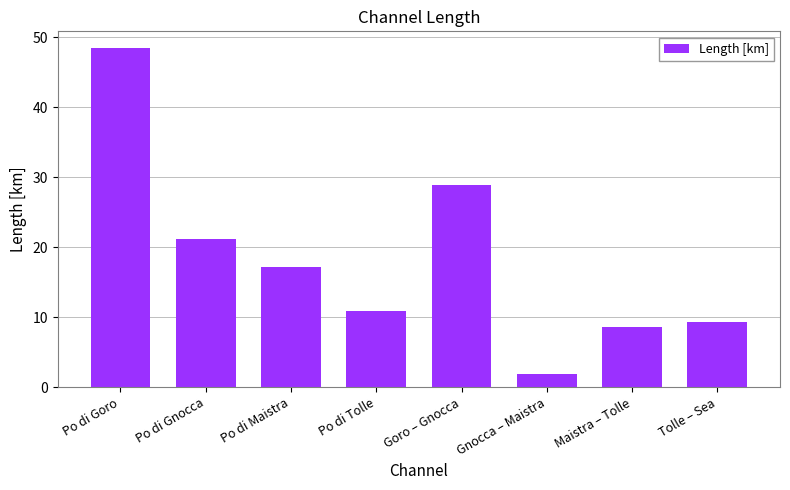

What is the label of the 4th bar from the left?

Po di Tolle